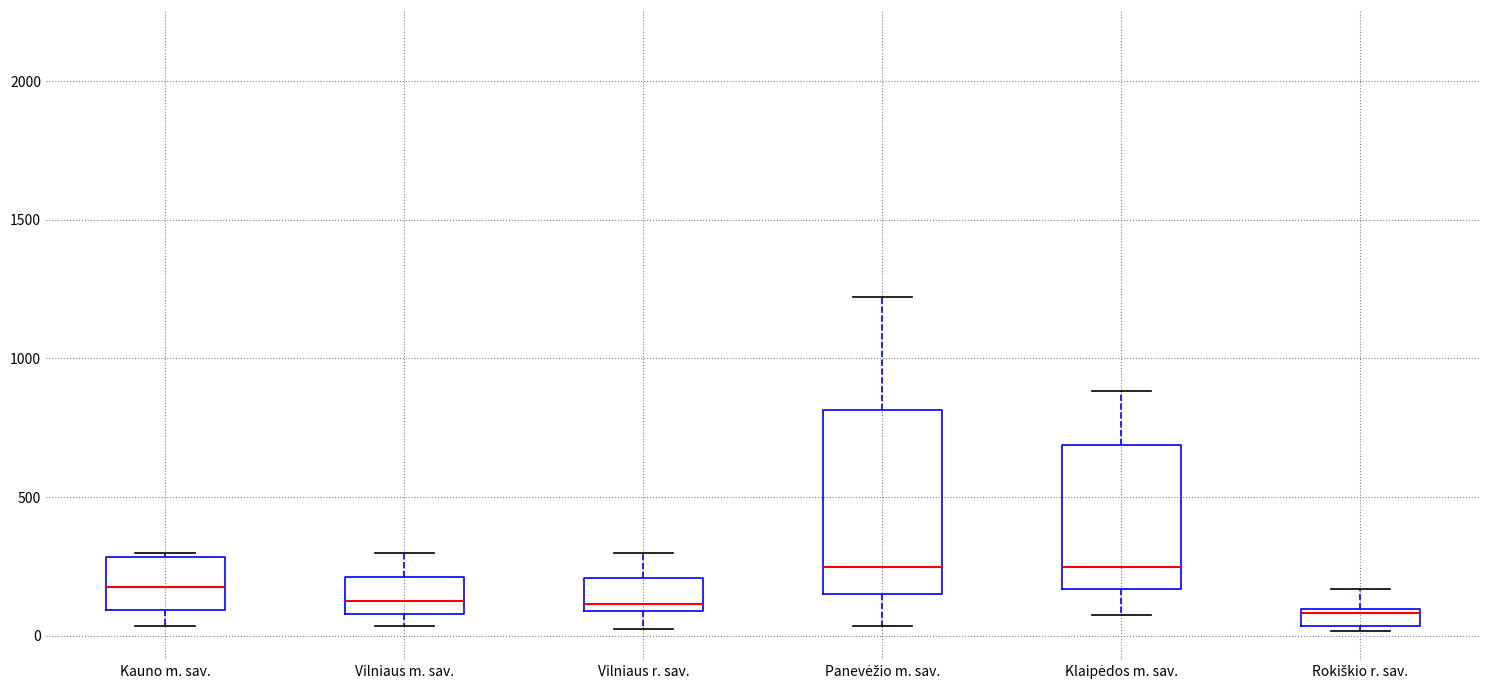

Where is the upper edge of the box for Vilniaus r. sav. on the y-axis? The values are not printed on the chart, so give them approximately, as read against the axis.

200